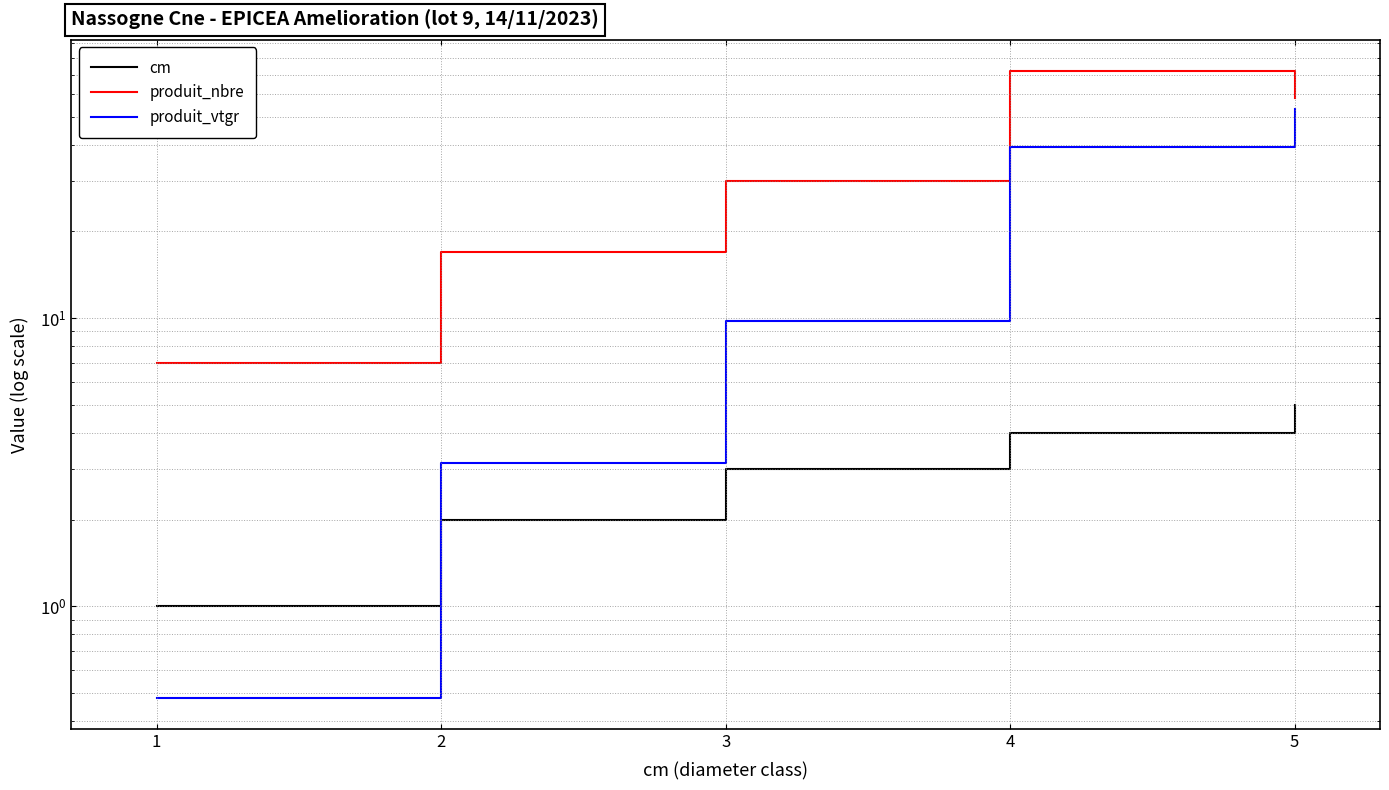

Which series has the largest range (max minus min)?

produit_nbre